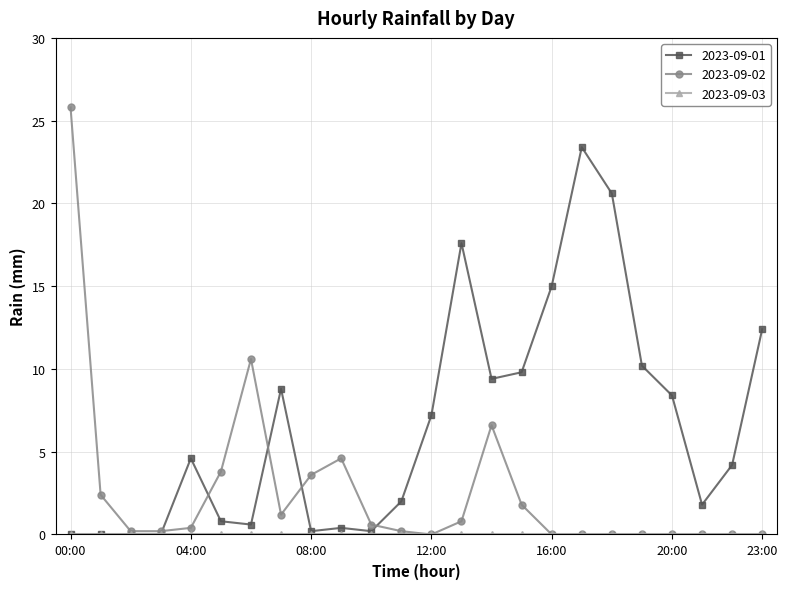

What is the highest value of the 2023-09-01 series?

23.4